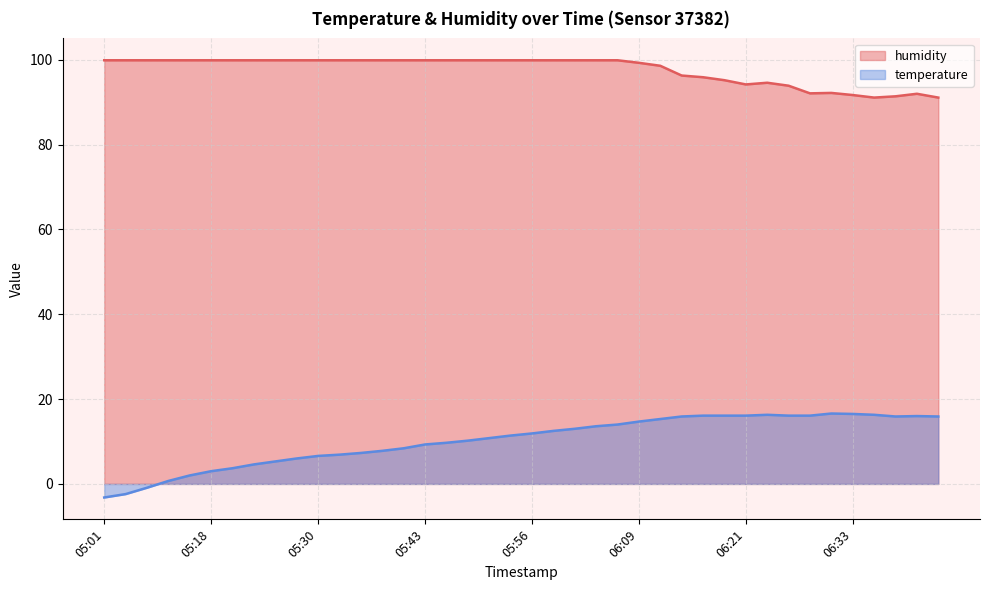

What is the sum of all humidity values?

3907.1